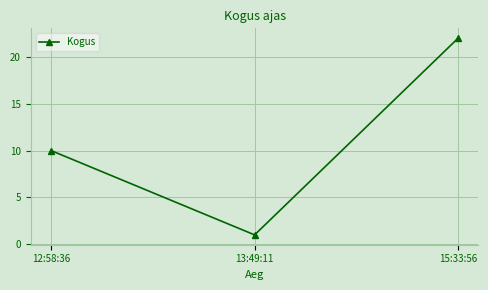

List the labels in order of value, smallest first.

13:49:11, 12:58:36, 15:33:56